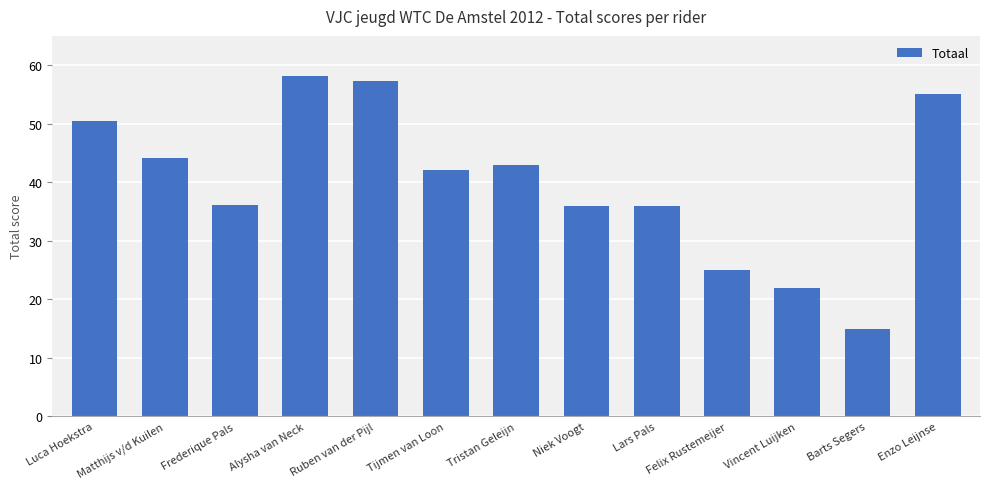

How many values are below 42?

6